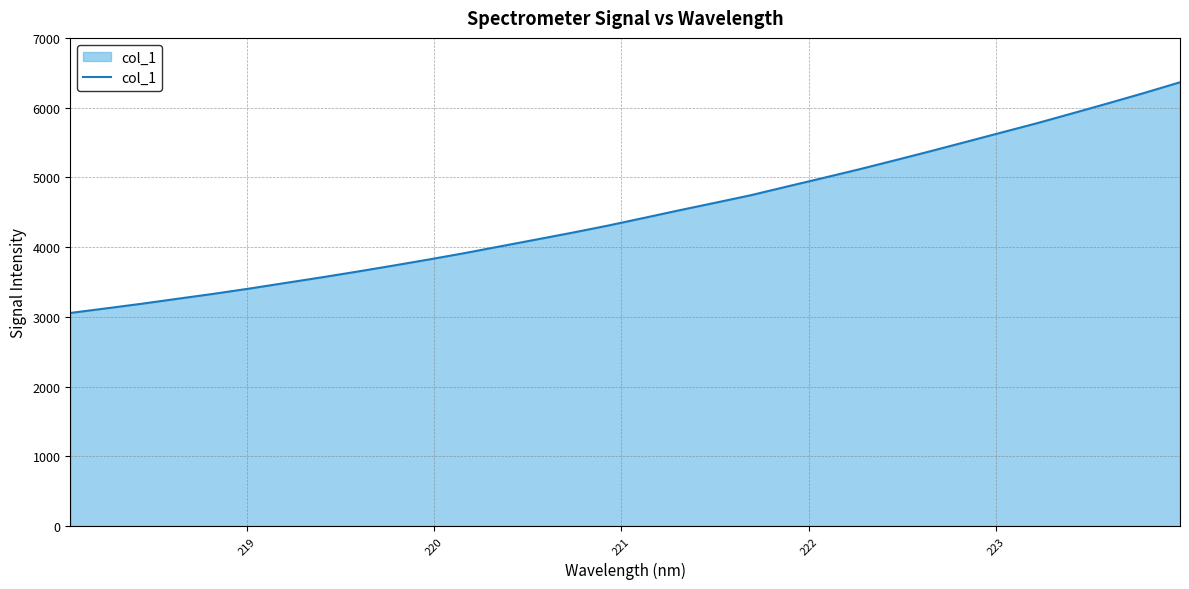

What is the smallest value displayed?

3056.6